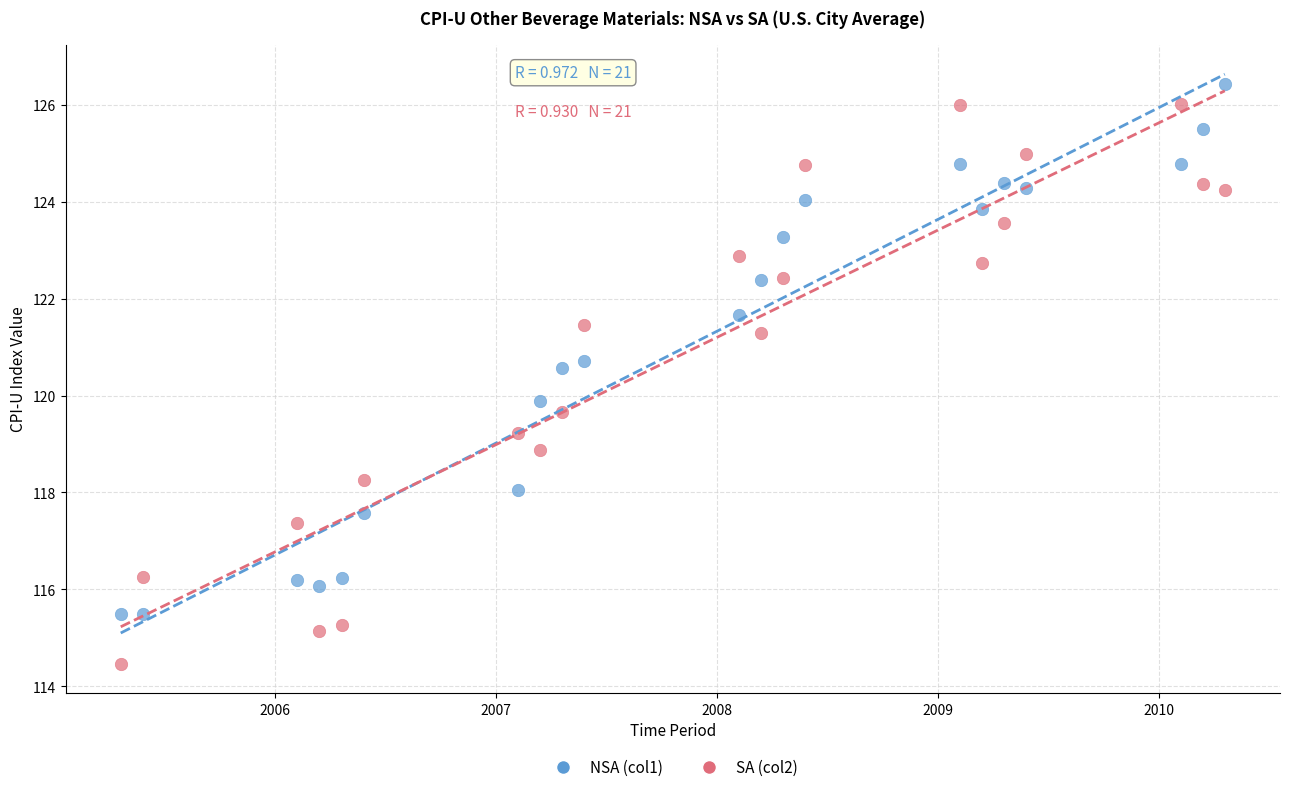

Across all data points, what is the range of Y values (max minus min)?

12.0